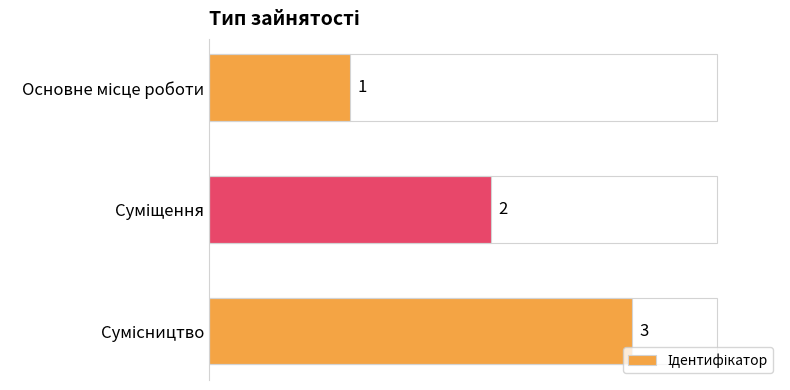

Are the bars grouped side by side (vs. stacked)?

No